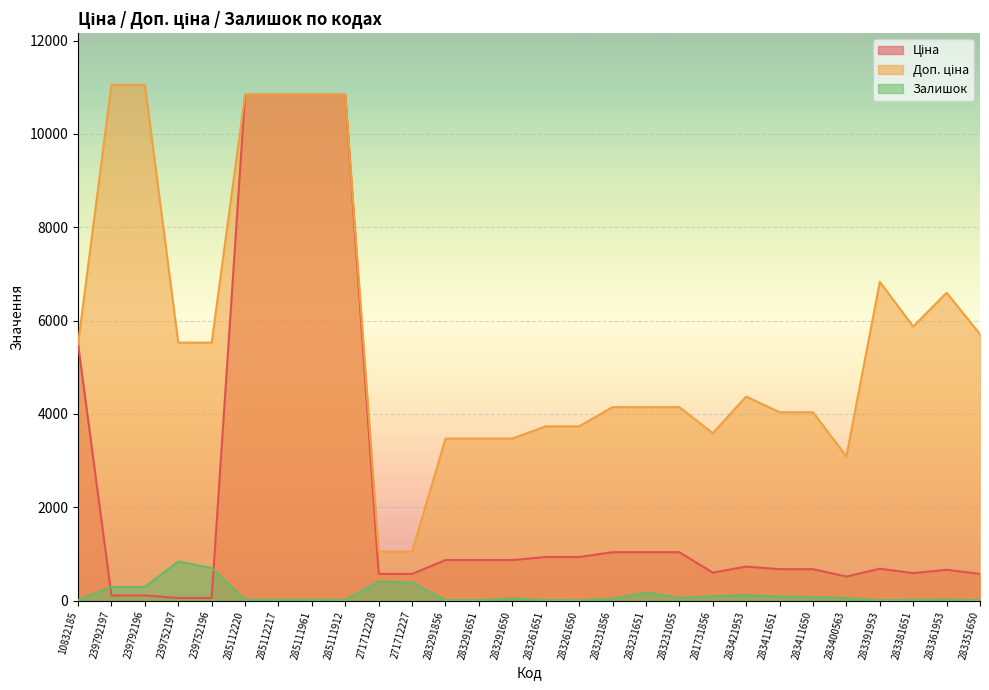

Rank the categories by Залишок value from lowest to highest.

283261650, 283351650, 10832185, 283291651, 283291856, 283261651, 283391953, 283381651, 285111912, 285112220, 285112217, 285111961, 283361953, 283231856, 283291650, 283400563, 283231055, 283411650, 283411651, 281731856, 283421953, 283231651, 239792197, 239792196, 271712227, 271712228, 239752196, 239752197